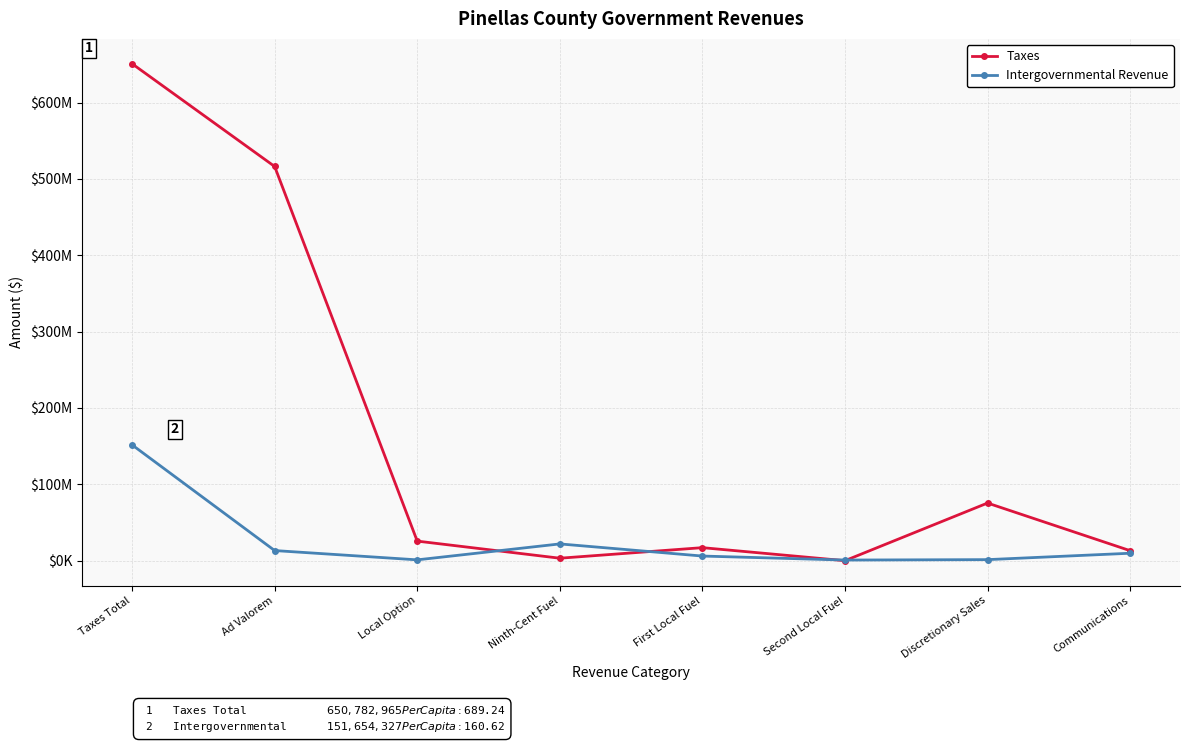

Which series has the largest total across all categories?

Taxes